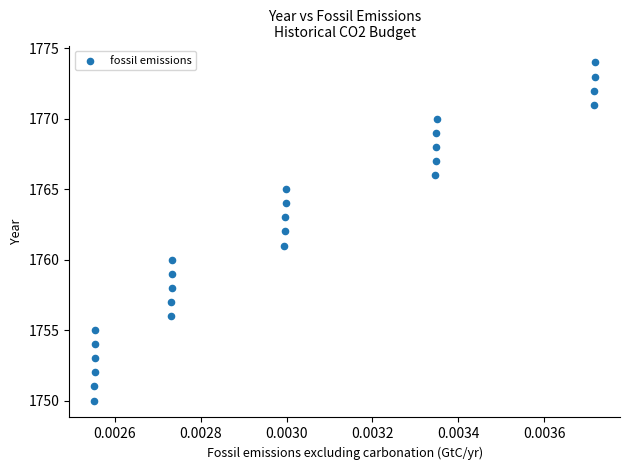

What is the range of Y values (max minus min)?

24